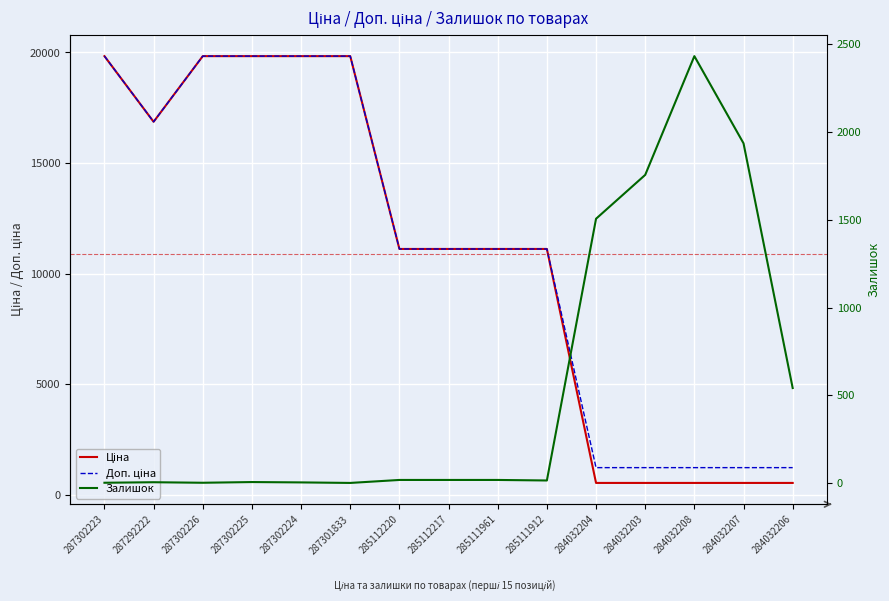

List the labels in order of Доп. ціна value, largest first.

287302223, 287302226, 287302225, 287302224, 287301833, 287292222, 285112220, 285112217, 285111961, 285111912, 284032204, 284032203, 284032208, 284032207, 284032206